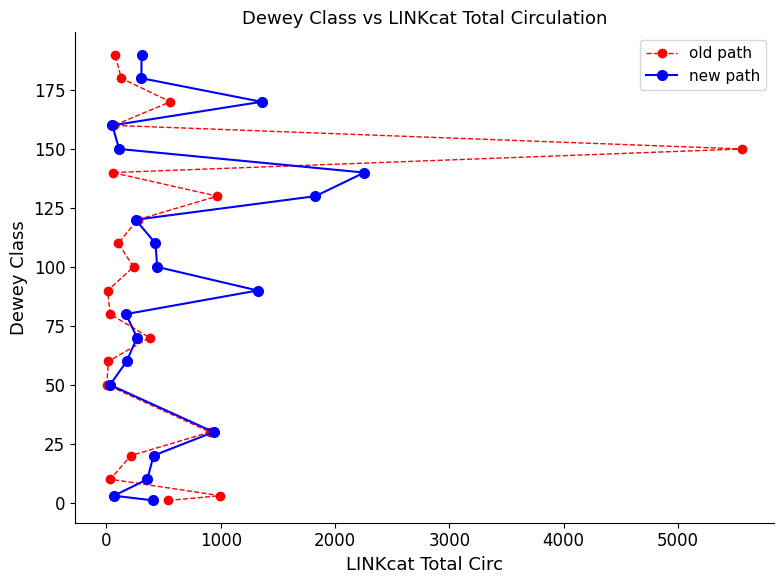

What is the minimum value for old path?

1